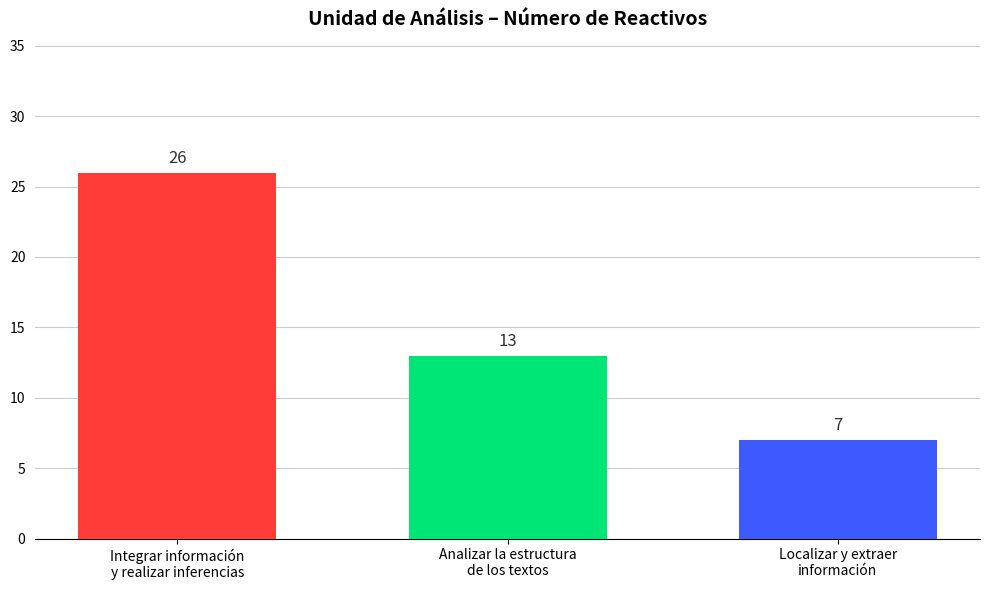

Reading right to left, what are all the values shown in this chart?

Localizar y extraer
información=7	Analizar la estructura
de los textos=13	Integrar información
y realizar inferencias=26